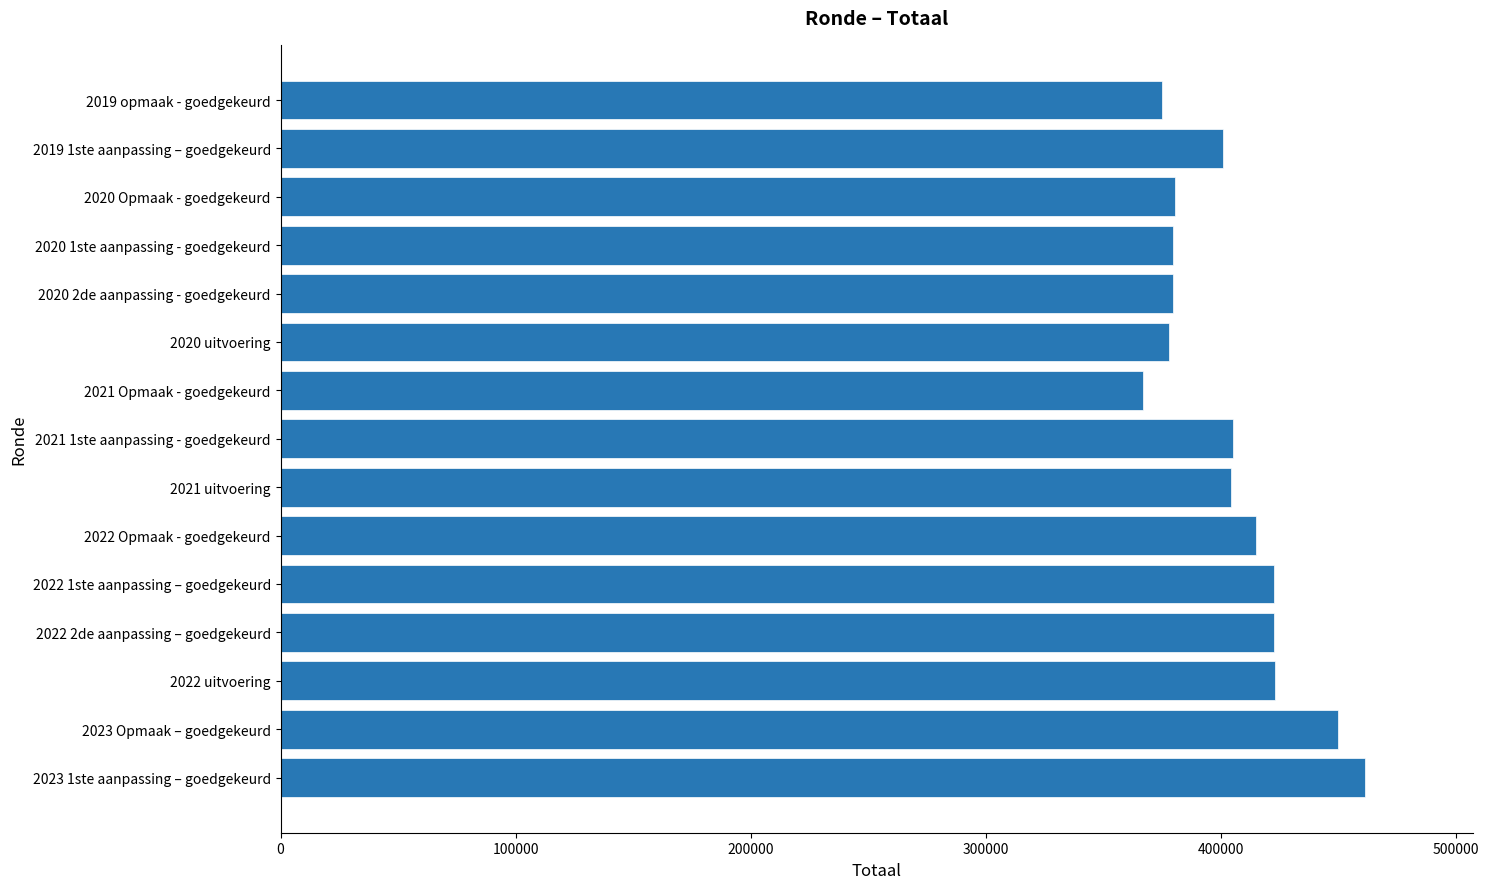

Approximately how many times larger is the value at 2022 1ste aanpassing – goedgekeurd compared to 2020 Opmaak - goedgekeurd?

1.1